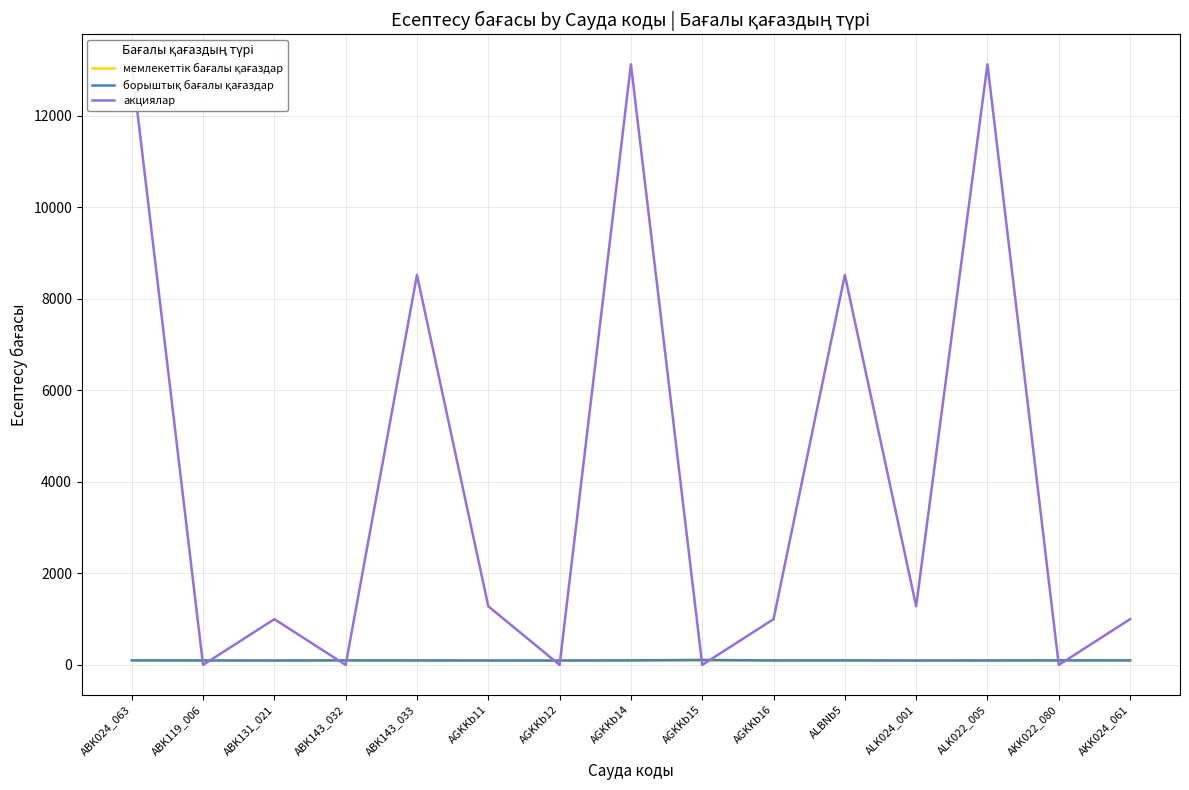

Reading right to left, transcribe all the data shown in this chart.

мемлекеттік бағалы қағаздар: 100.0	100.0	100.0	100.0	100.0	100.0	100.0	100.0	100.0	100.0	100.0	100.0	100.0	100.0	100.0
борыштық бағалы қағаздар: 99.8	100.3	97.5	96.2	99.2	97.6	109.3	99.3	96.2	96.3	97.7	99.8	96.2	97.5	100.3
акциялар: 1000.0	0.0	13124.6	1281.3	8521.9	1000.0	0.0	13124.6	0.0	1281.3	8521.9	0.0	1000.0	0.0	13124.6